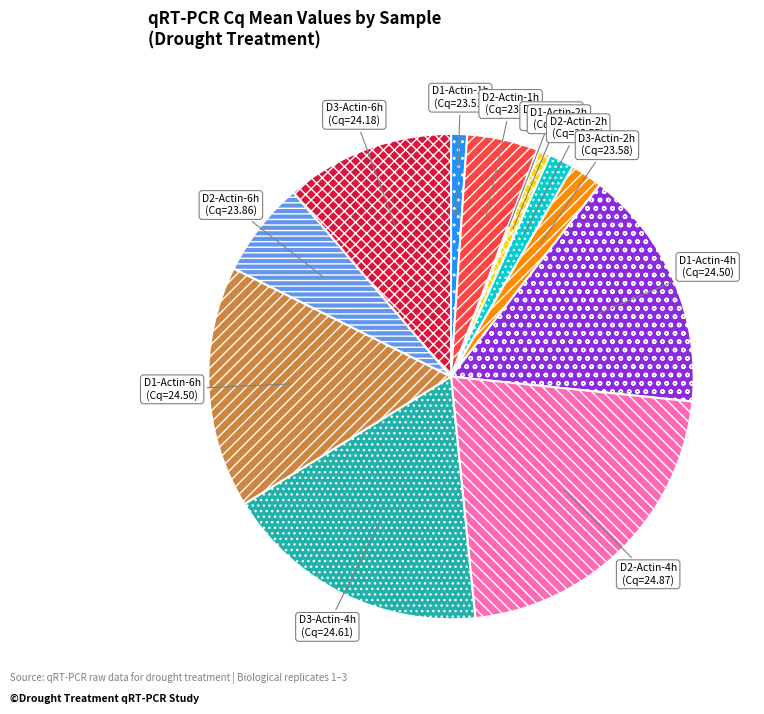

Which slice is the largest?

D2-Actin-4h